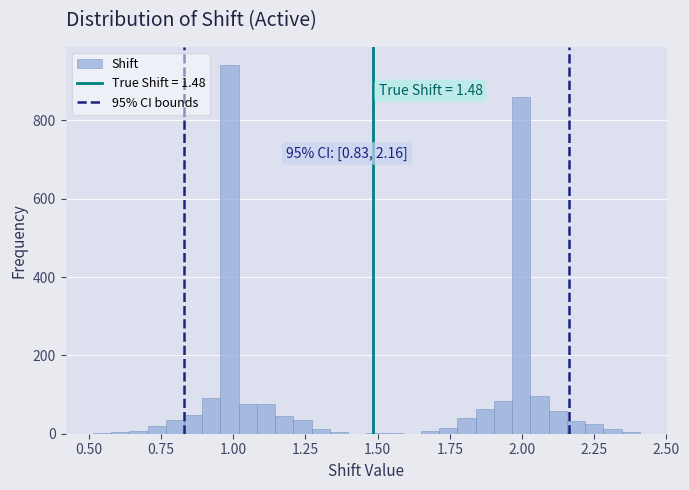

Read against the x-axis, roughly where is the centre of the tallest bar?

1.00